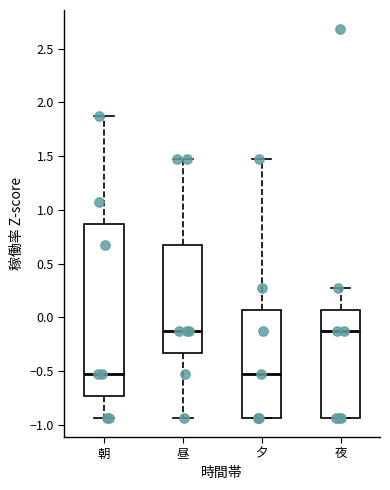

Which box is the tallest, from its lower edge to its upper edge?

朝